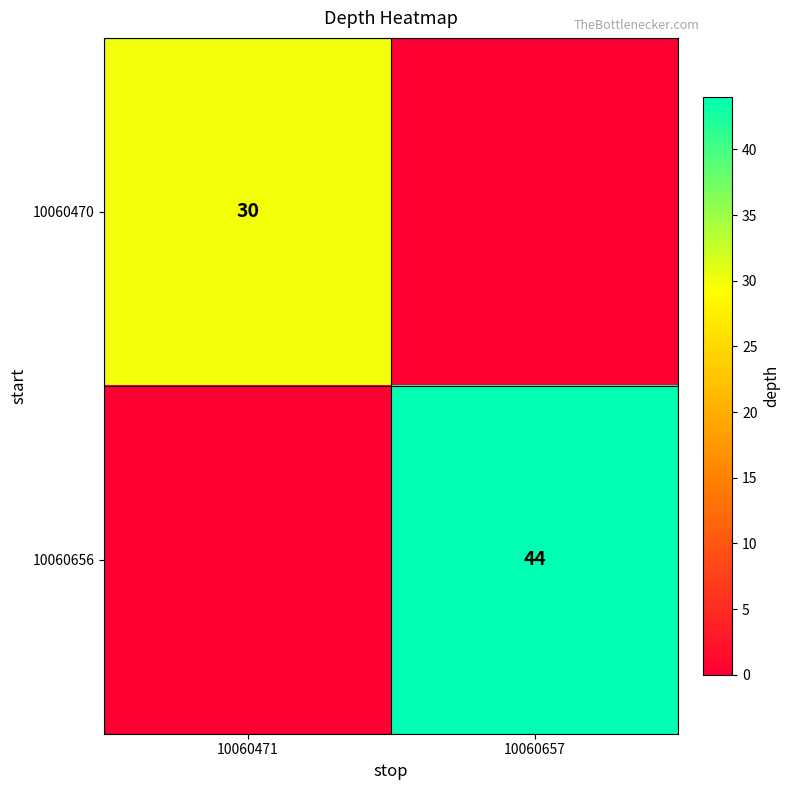

The value of 10060656 at 10060657 is 44. True or false?

True